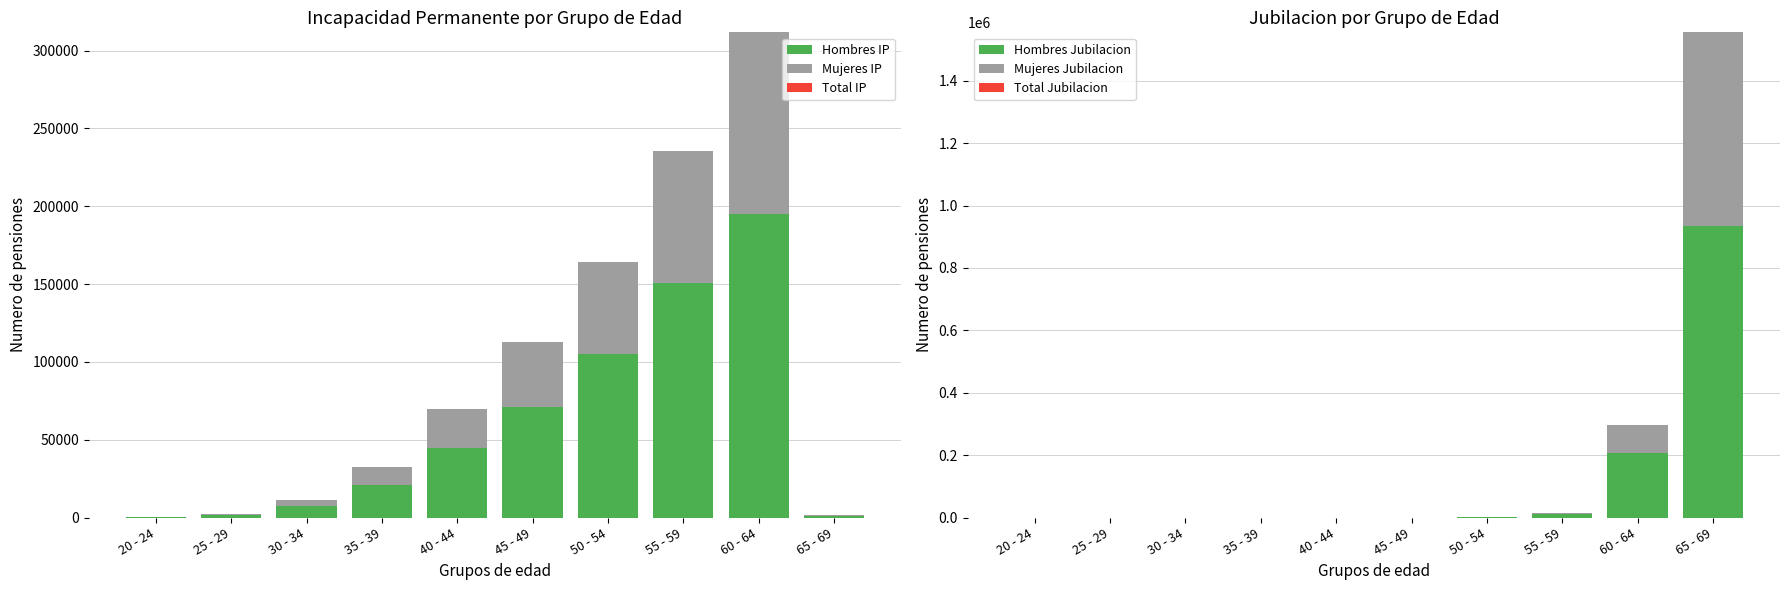

What position from the left is 20 - 24?

1